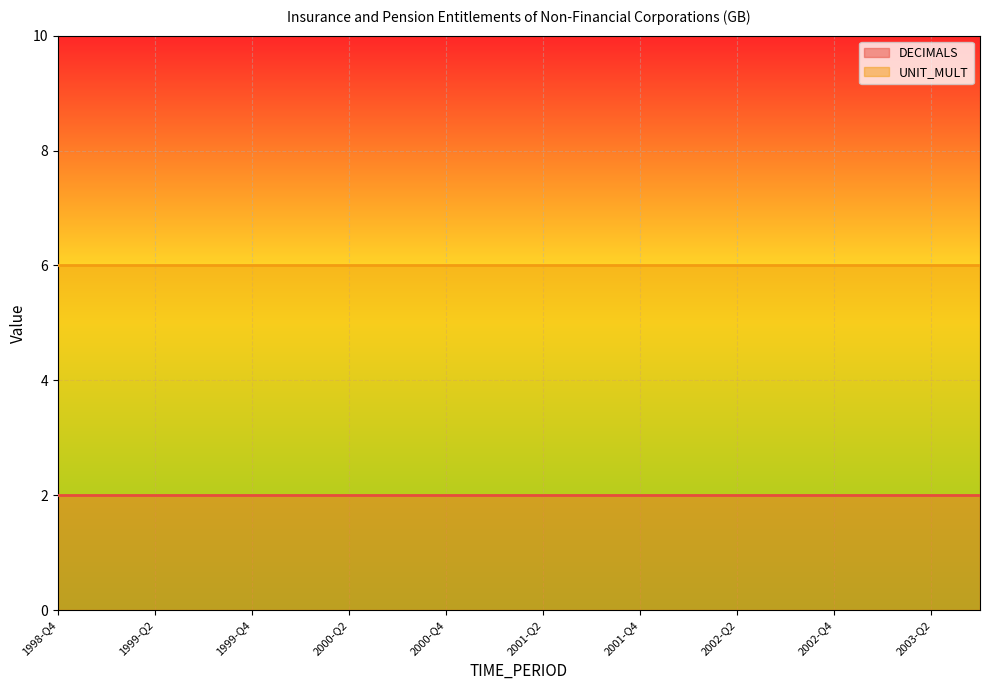

What is the sum of all DECIMALS values?

40